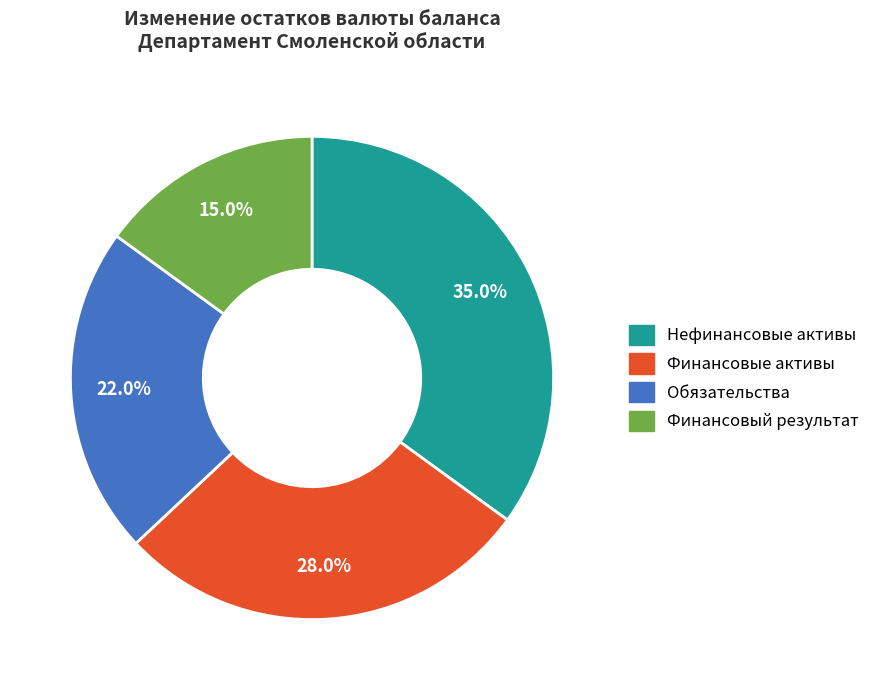

Approximately how many times larger is the value at Нефинансовые активы compared to Финансовые активы?

1.2